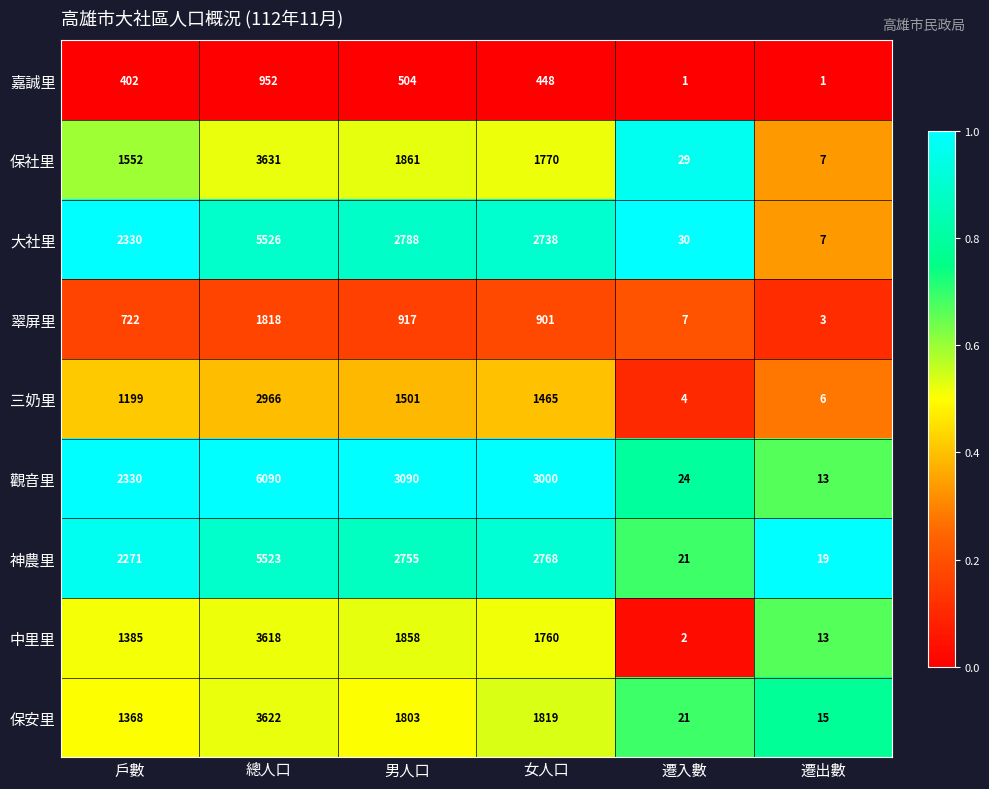

At which category is the sum across all series the highest?

總人口